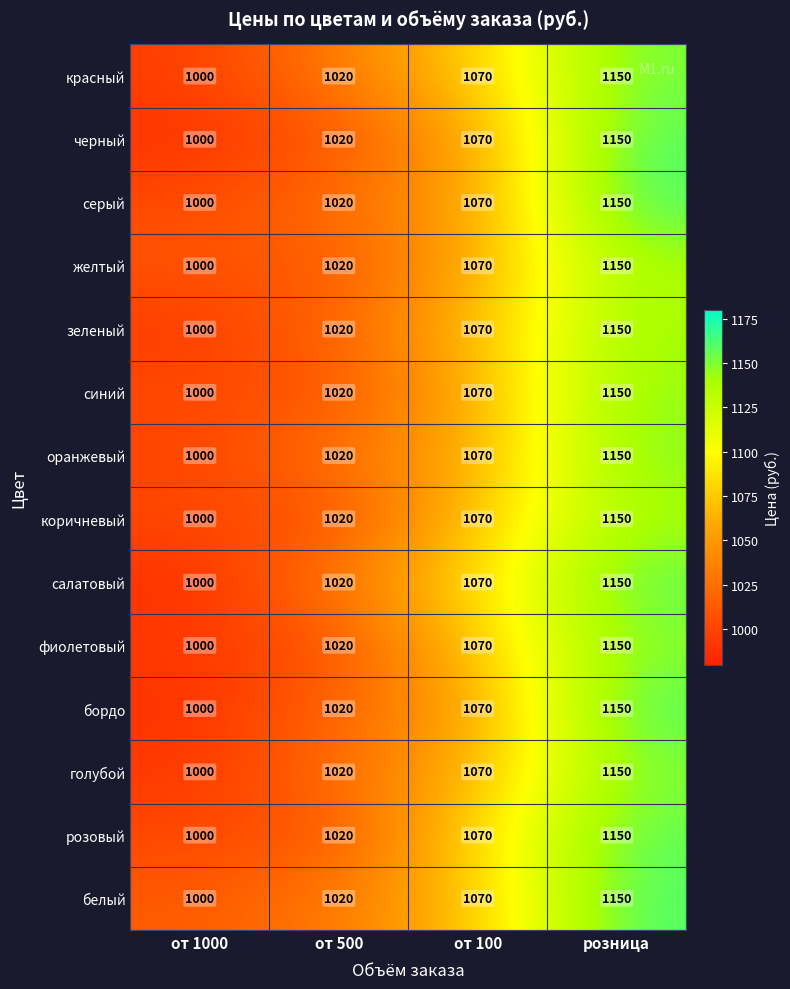

What is the average value of the белый series?

1060